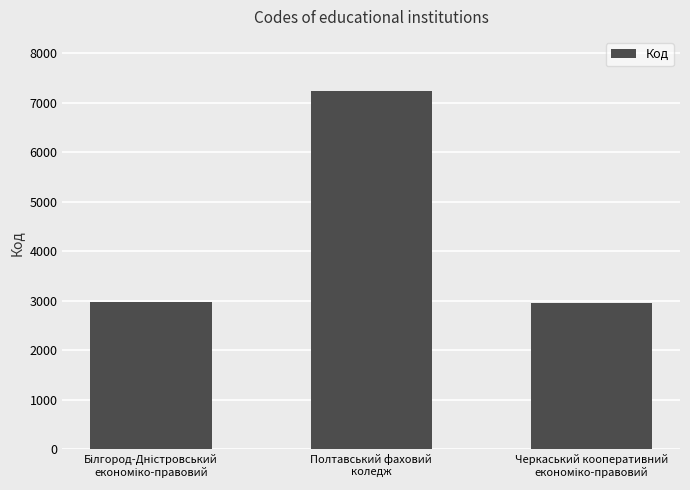

What is the sum of all values?

13182